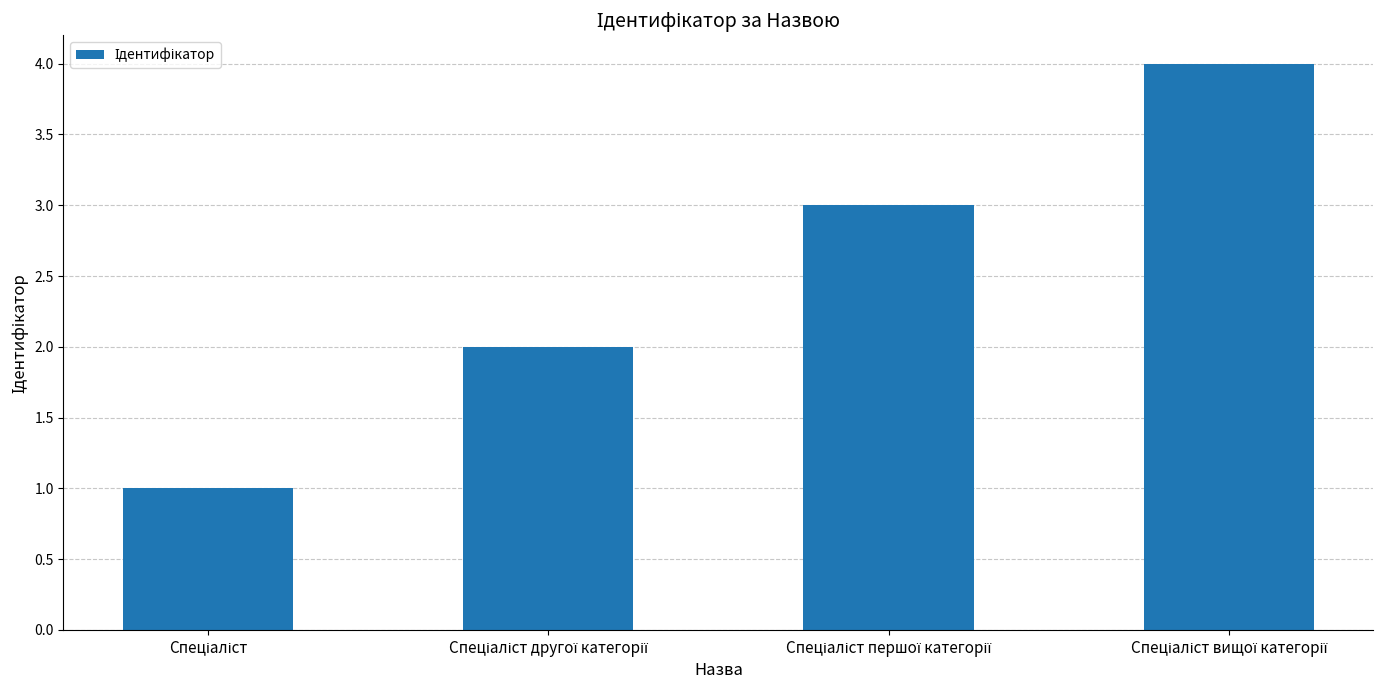

What is the sum of all values?

10